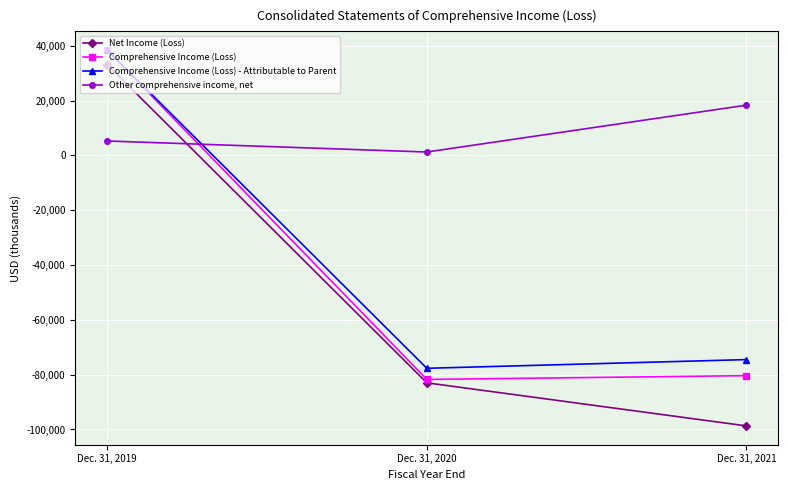

Reading left to right, transcribe all the data shown in this chart.

Net Income (Loss): 33137	-82982	-98695
Comprehensive Income (Loss): 38402	-81740	-80359
Comprehensive Income (Loss) - Attributable to Parent: 38401	-77673	-74501
Other comprehensive income, net: 5265	1242	18336